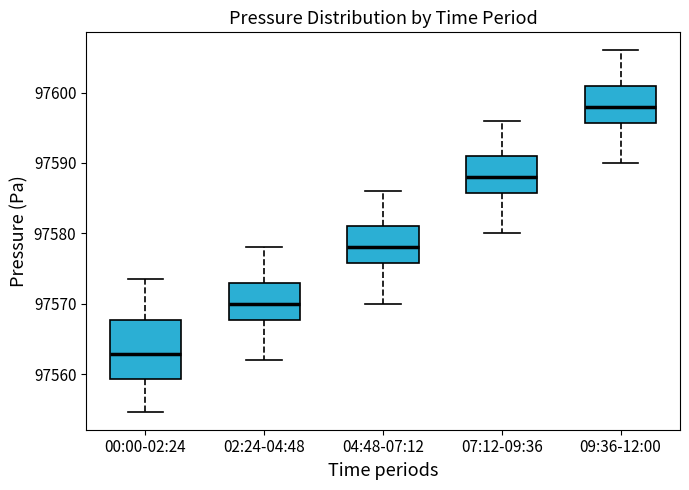

Reading left to right, transcribe this box plot: for each box, give where its median line is, the range the box spans, and where its two whiskers end, as read against the y-axis. The values are not printed on the chart, so give them approximately, as read against the axis.

00:00-02:24: median 97563, box 97559 to 97568, whiskers 97555 to 97574
02:24-04:48: median 97570, box 97568 to 97573, whiskers 97562 to 97578
04:48-07:12: median 97578, box 97576 to 97581, whiskers 97570 to 97586
07:12-09:36: median 97588, box 97586 to 97591, whiskers 97580 to 97596
09:36-12:00: median 97598, box 97596 to 97601, whiskers 97590 to 97606